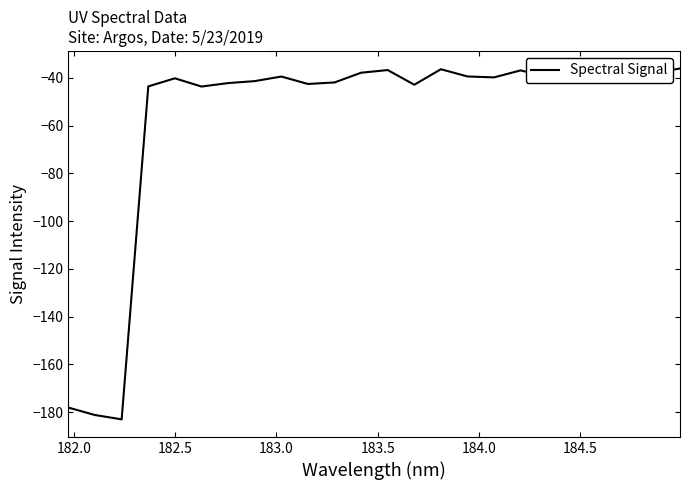

What is the sum of all values?

-1378.7